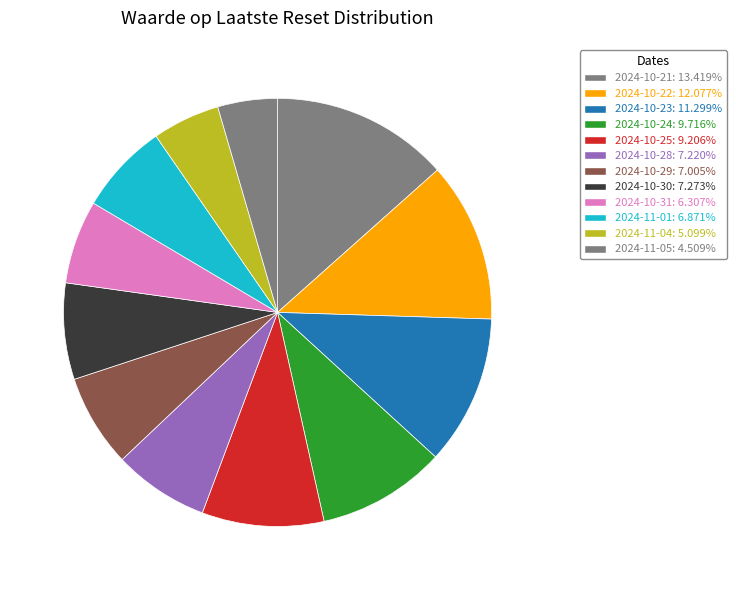

What is the total percentage of 2024-10-25 and 2024-10-30?

16.5%